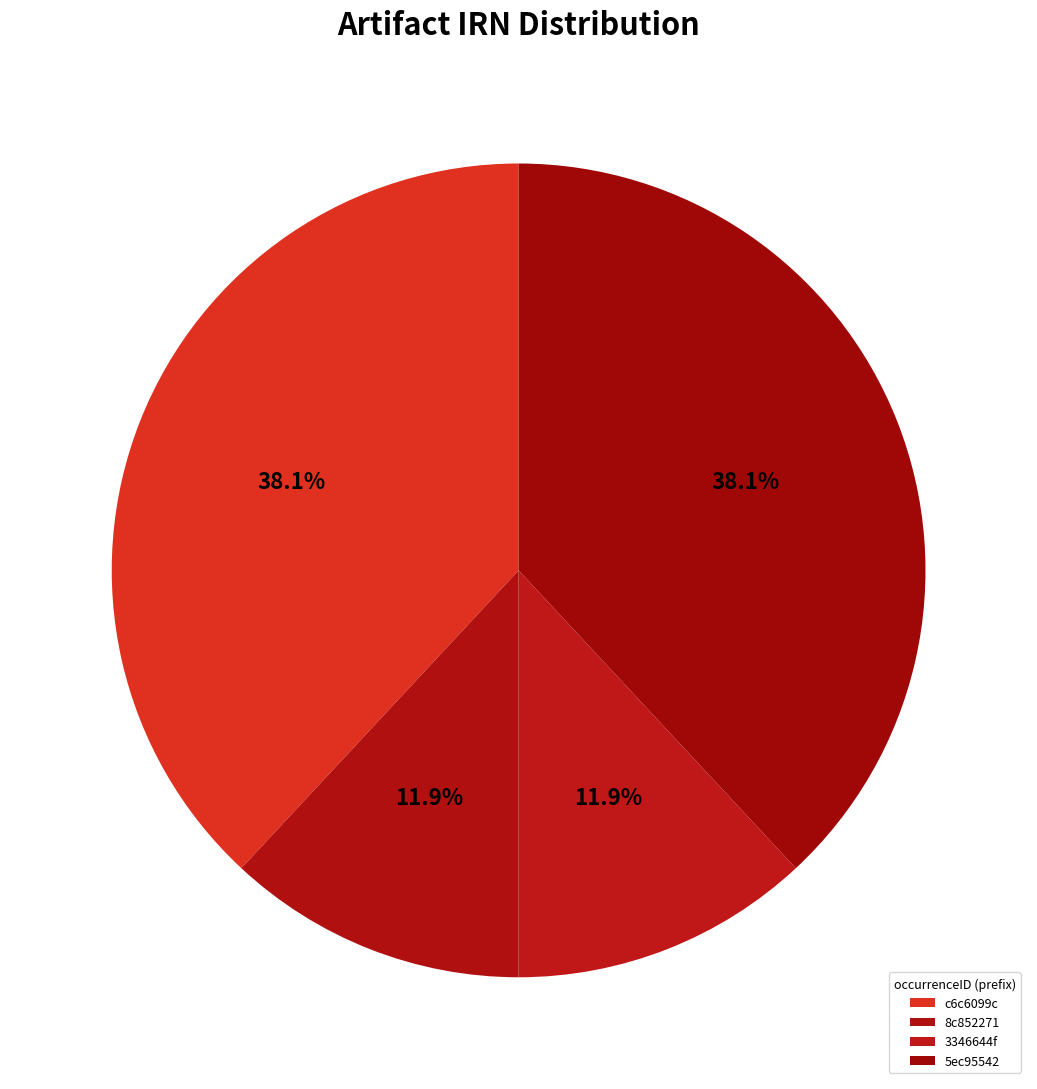

How many segments does this pie chart have?

4